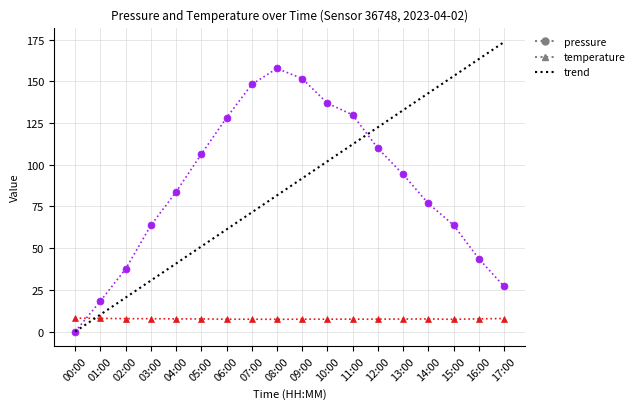

At which category does the chart reach its minimum across all series?

00:00